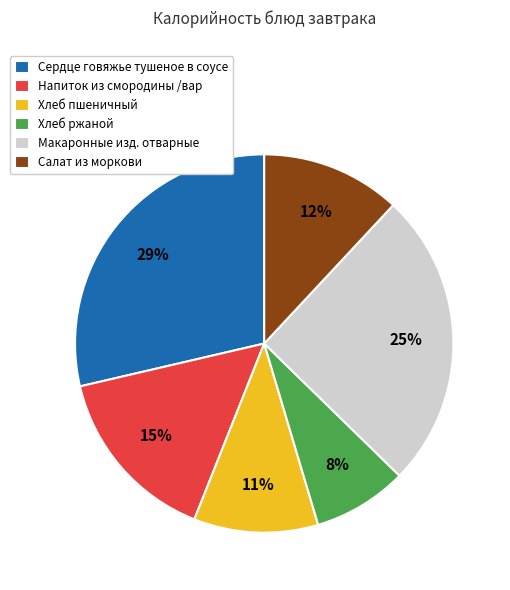

Is Сердце говяжье тушеное в соусе the majority of the pie?

No